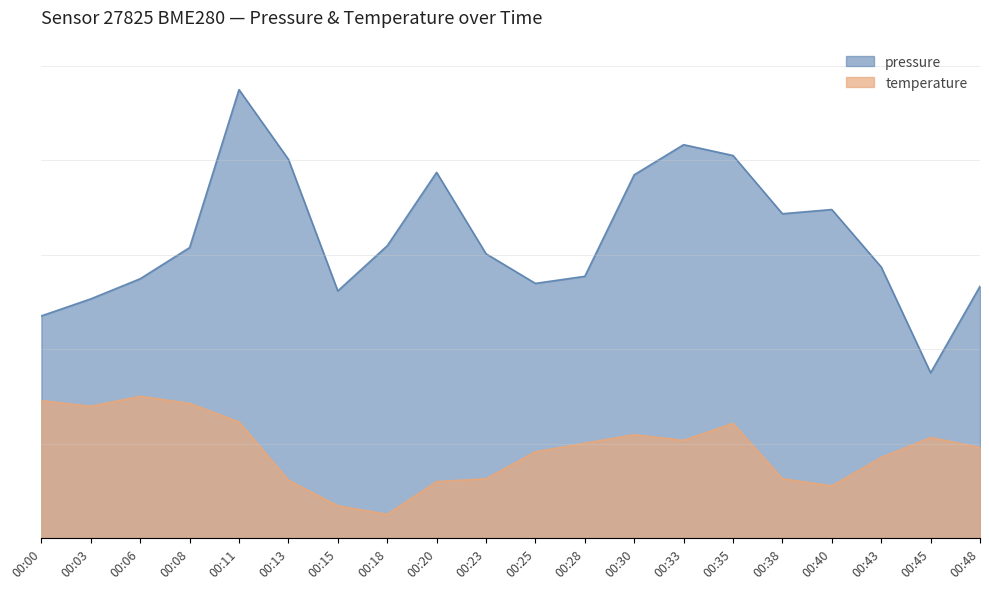

Which series has the largest total across all categories?

pressure